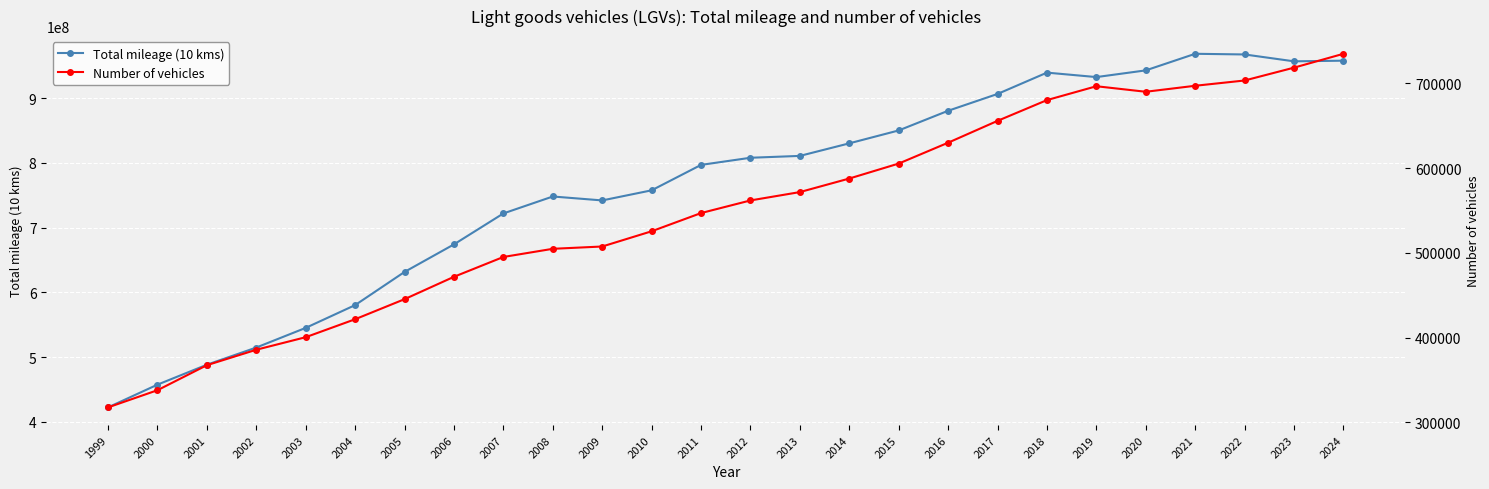

What is the approximate value of Total mileage (10 kms) at 2008?

748182703.0